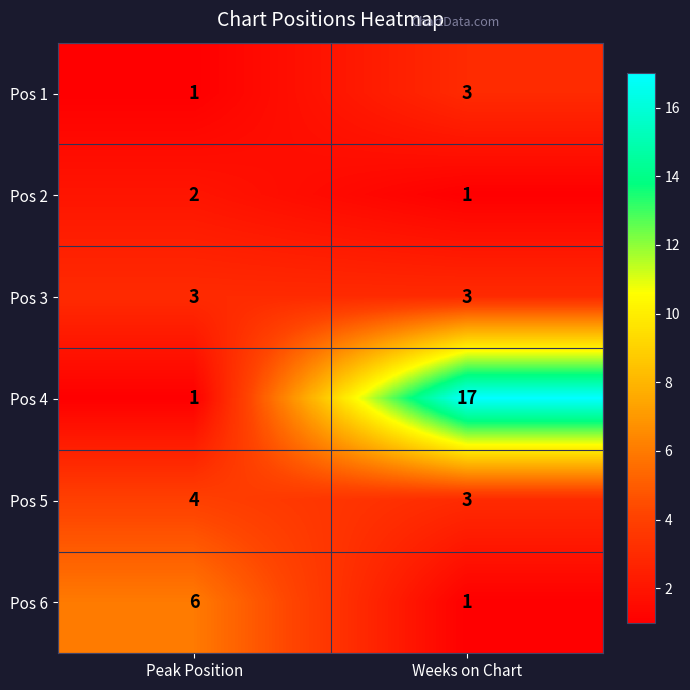

At which label is Pos 5 closest to 3?

Weeks on Chart